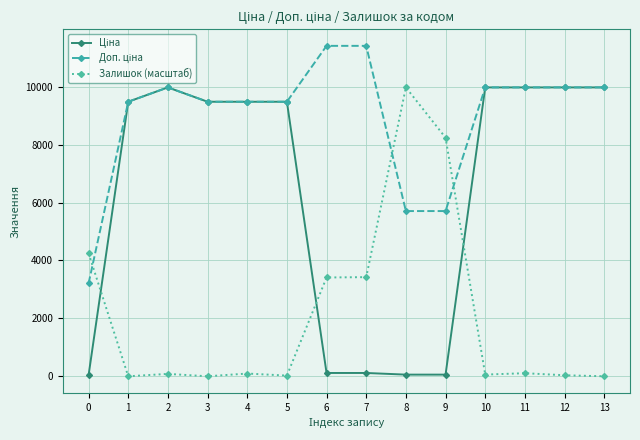

What is the greatest value displayed?

11410.0